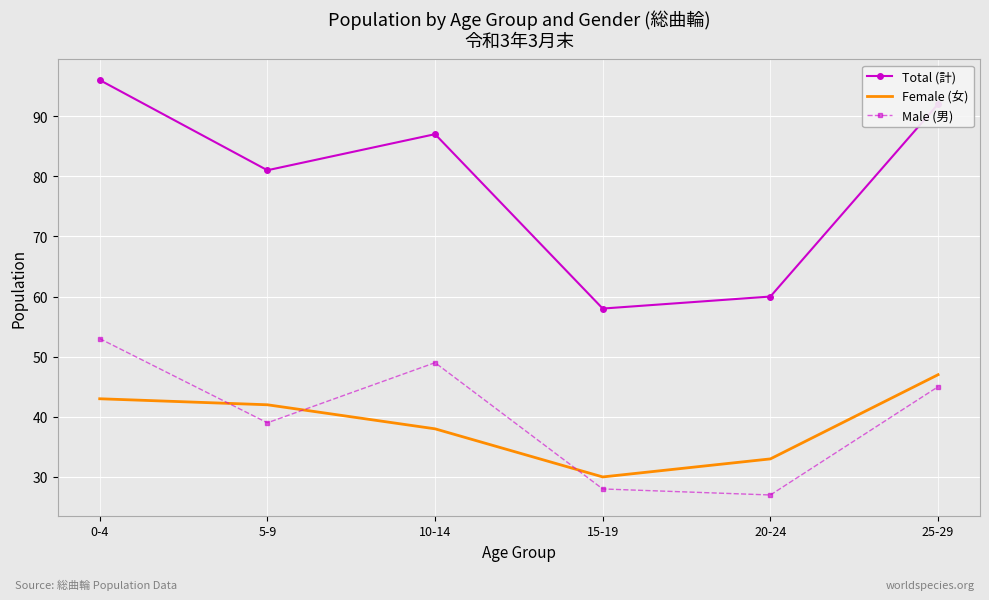

Rank the series at 25-29 from lowest to highest value.

Male (男), Female (女), Total (計)